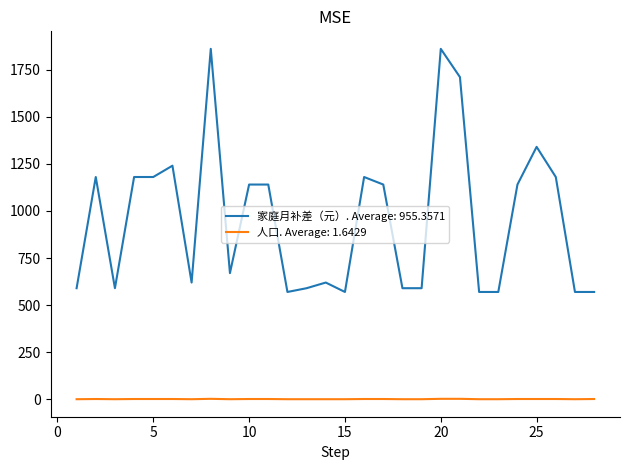

How many lines are shown in the chart?

2